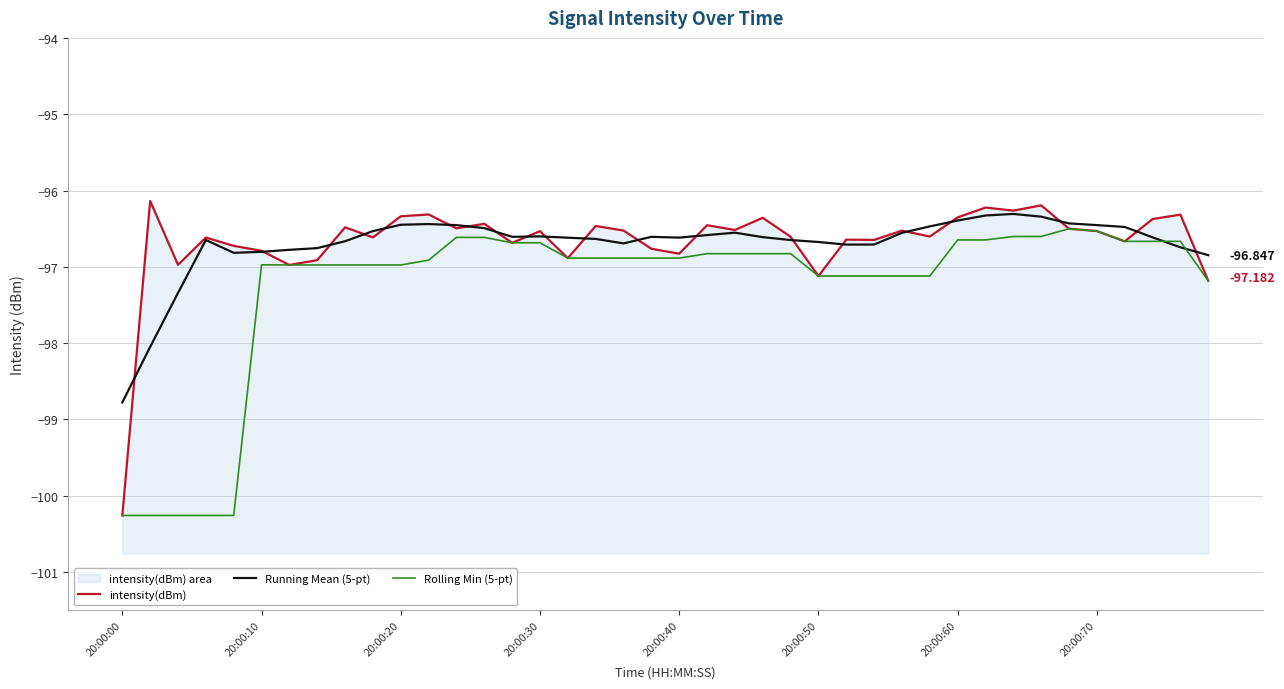

What is the average value of the Rolling Min (5-pt) series?

-97.3